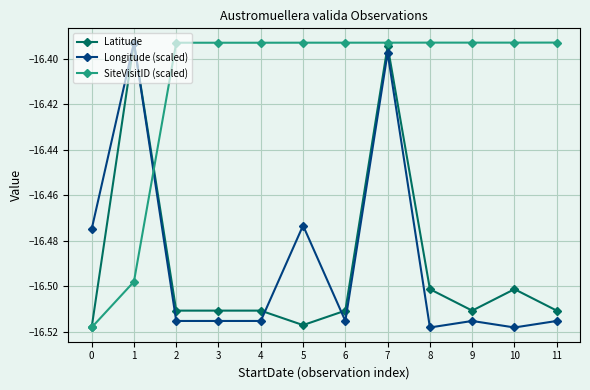

Which series has the largest total across all categories?

SiteVisitID (scaled)